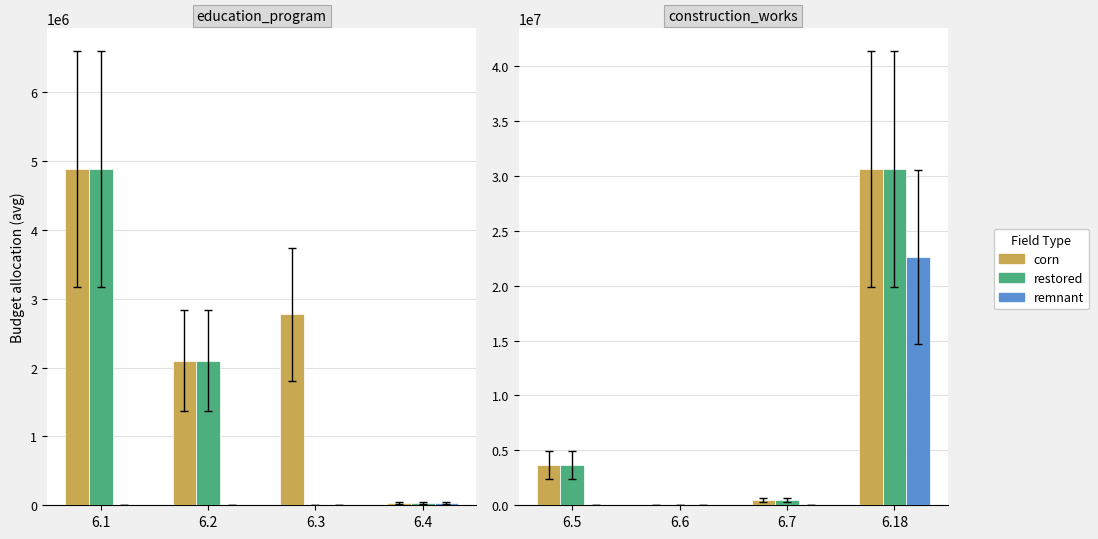

What are all the series names shown in the legend?

corn, restored, remnant